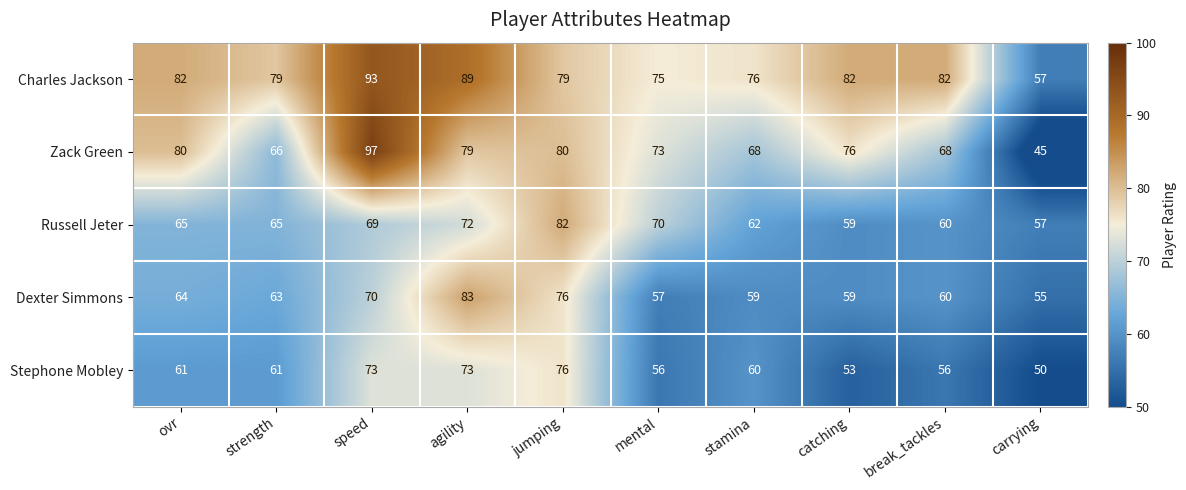

What is the difference between the Dexter Simmons values at speed and mental?

13